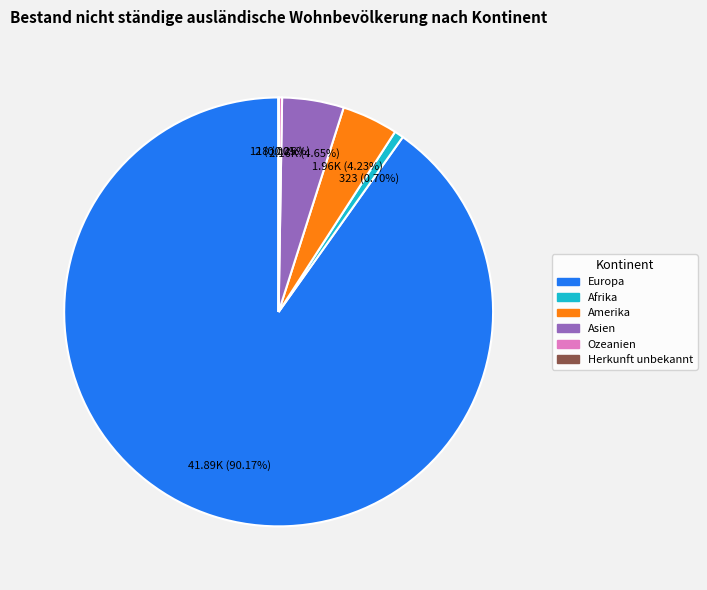

Which slice is the largest?

Europa